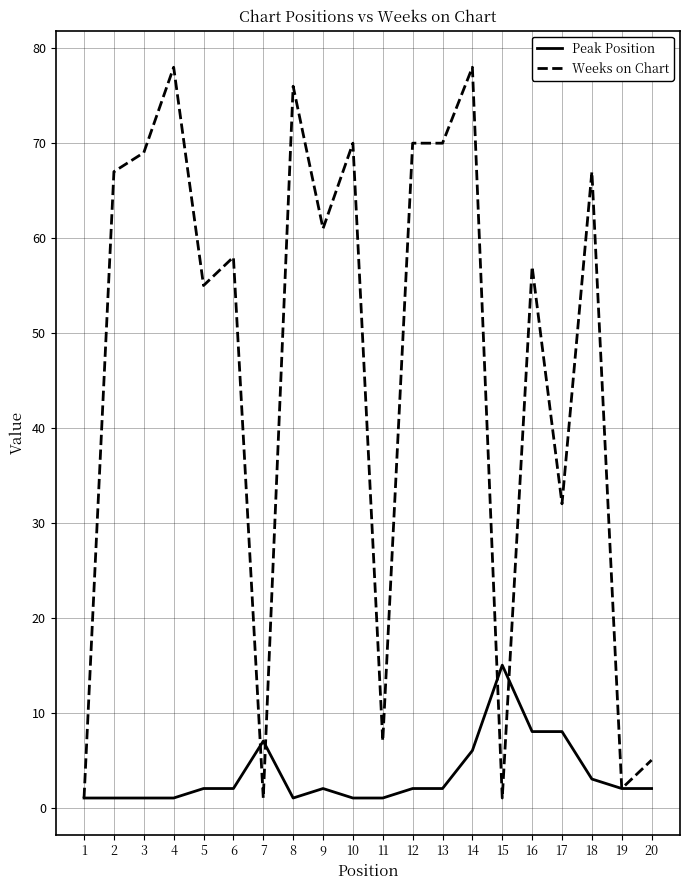

Is the value of Peak Position at 3 greater than the value of Weeks on Chart at 17?

No